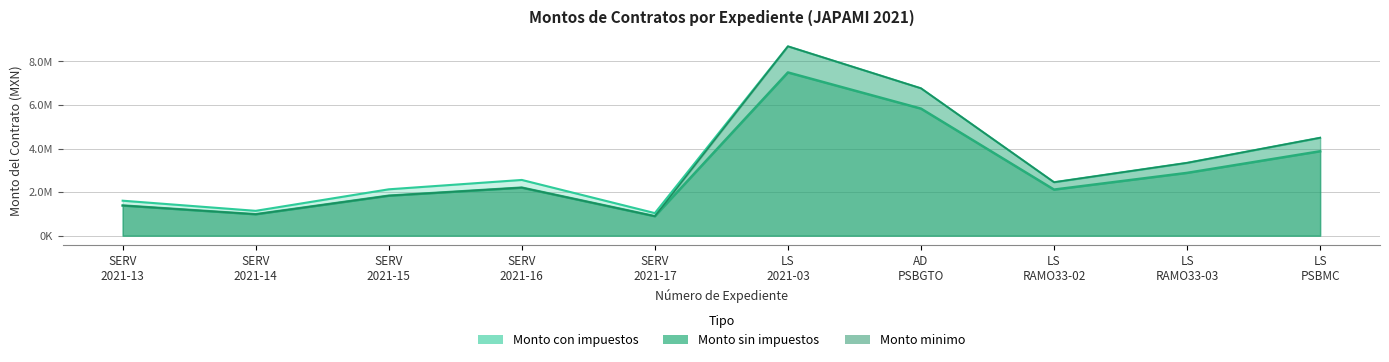

True or false: Monto con impuestos has a value of 397908.4 at SERV 2021-14.

False